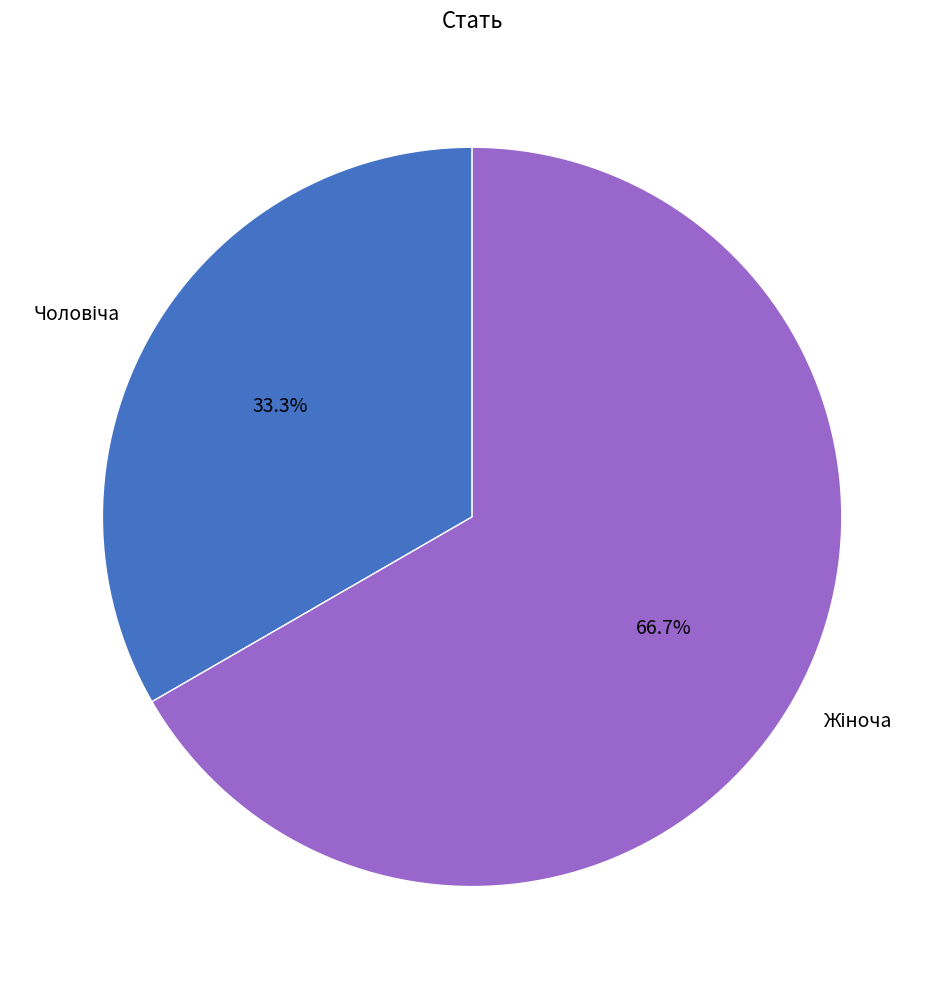

Is there any slice that represents more than half of the pie?

Yes